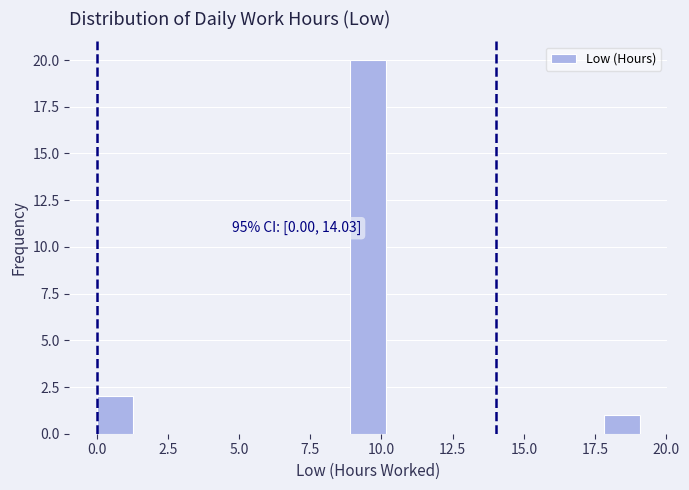

Around what value on the x-axis is the tallest bar? Give the approximate position of its centre, as read against the axis.

9.5